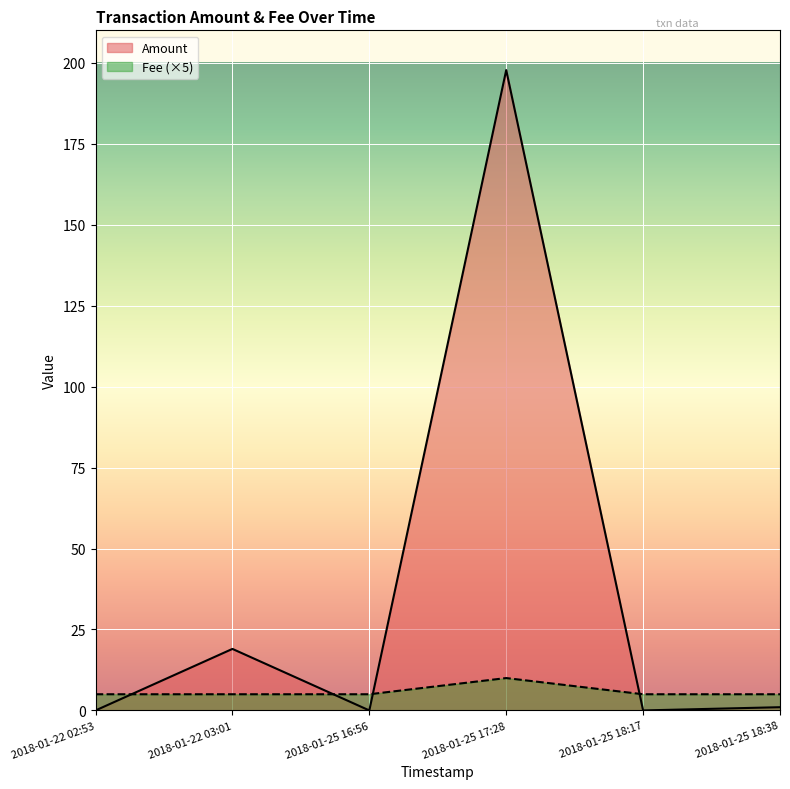

What is the difference between the highest and lowest values at 2018-01-25 18:17?

5.0